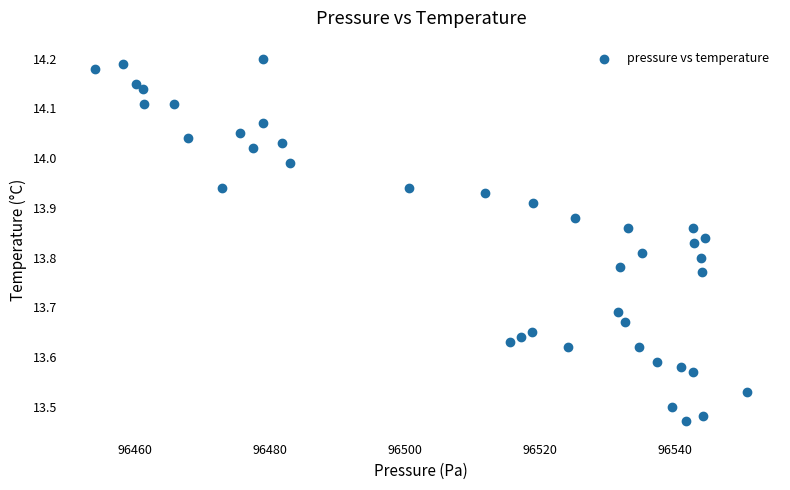

What is the range of X values (max minus min)?

96.7